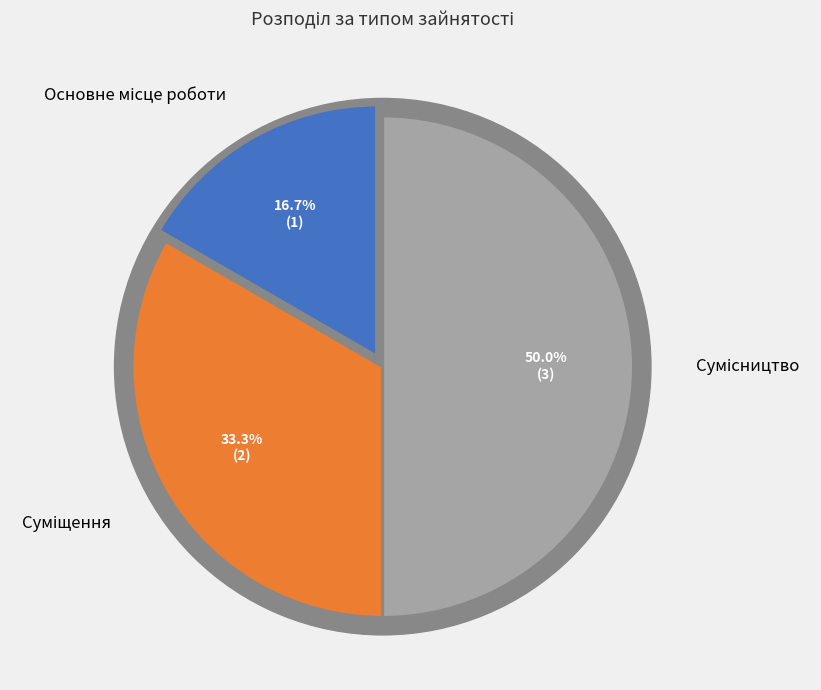

Which has a higher value, Основне місце роботи or Сумісництво?

Сумісництво